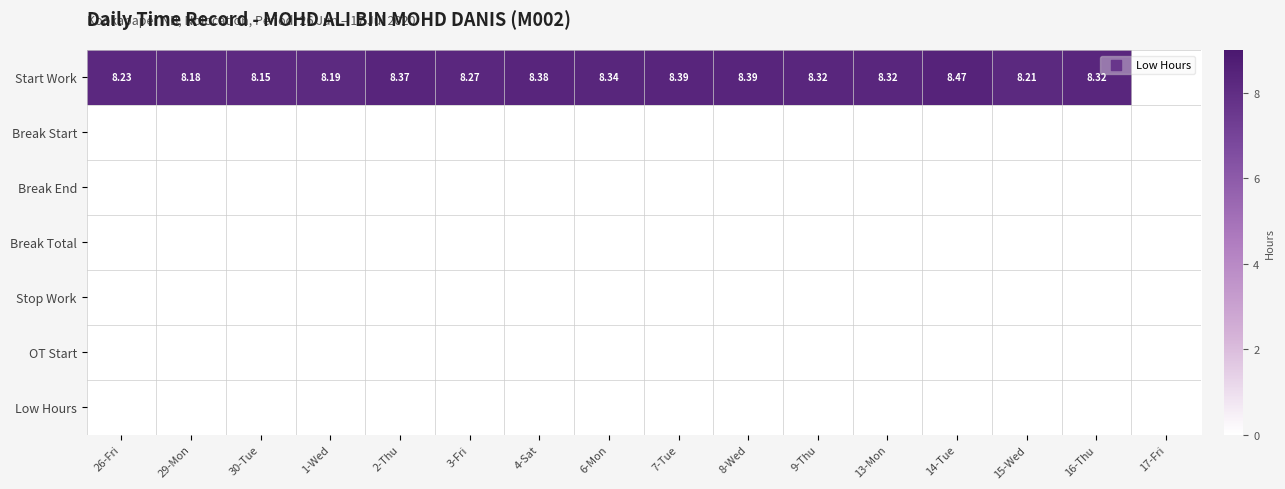

Between 16-Thu and 3-Fri, which is larger?

16-Thu